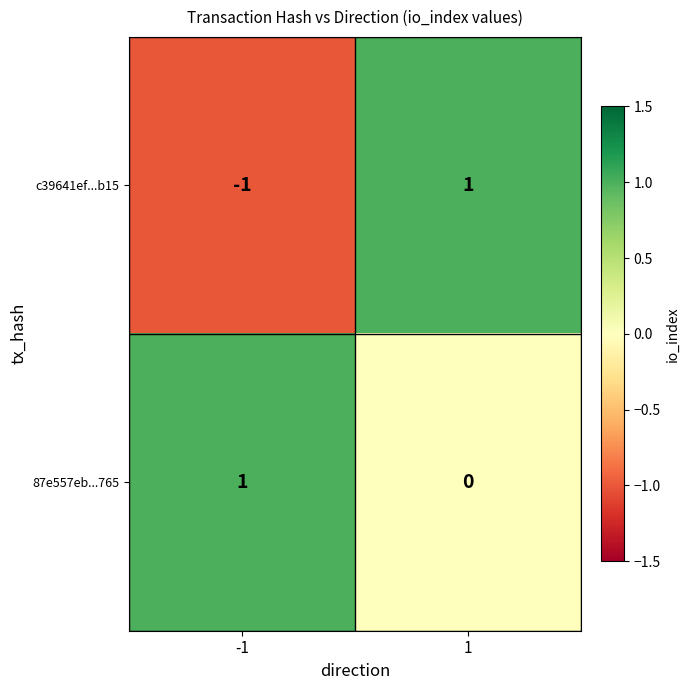

At which category is the sum across all series the highest?

1